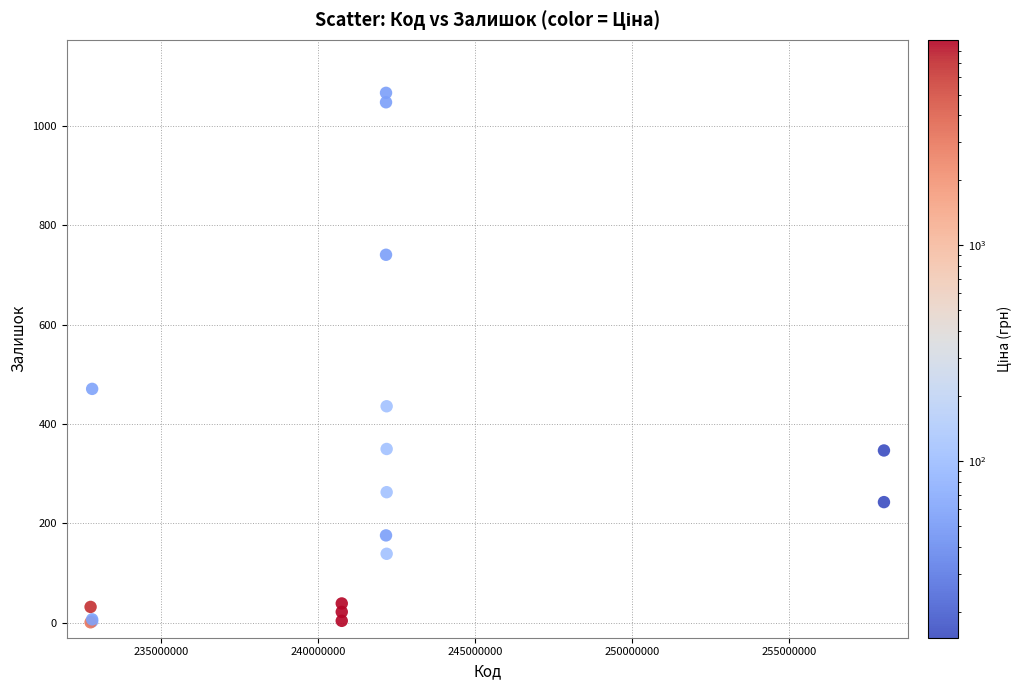

What Y value in the scatter plot is closest to 534?

471